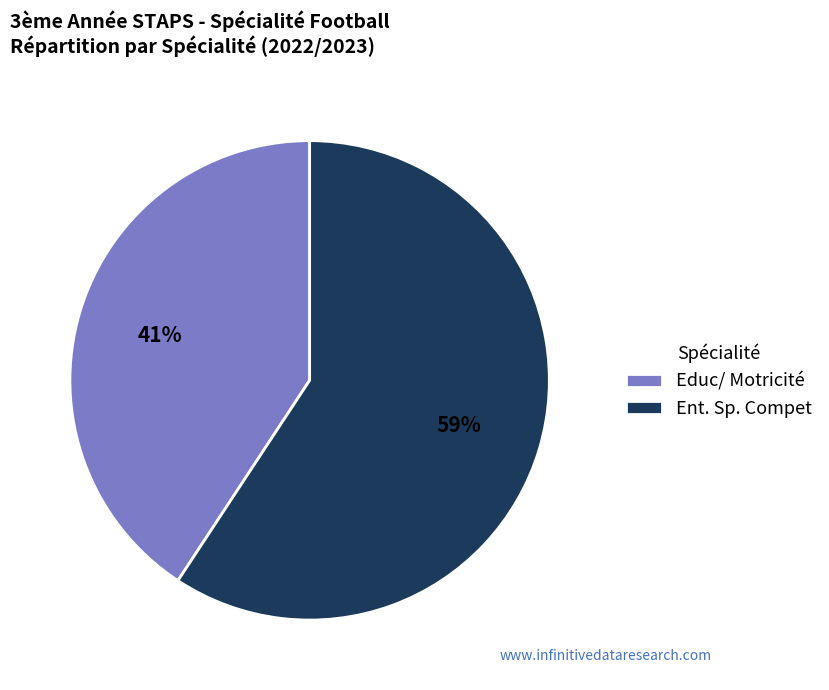

To the nearest percent, what is the average slice percentage?

50%